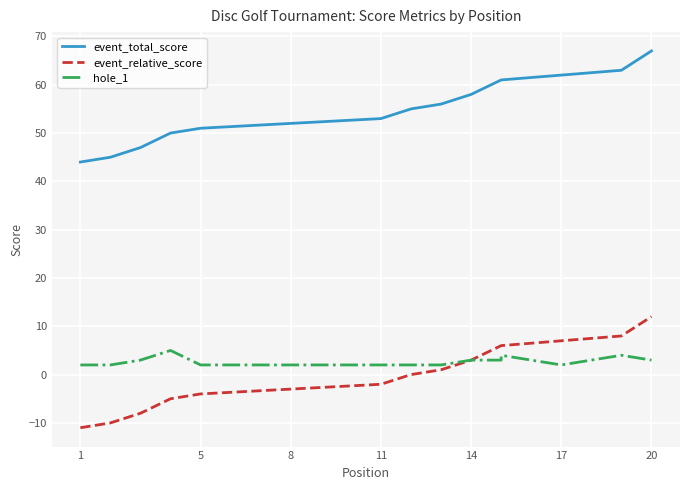

At which category does the chart reach its minimum across all series?

1